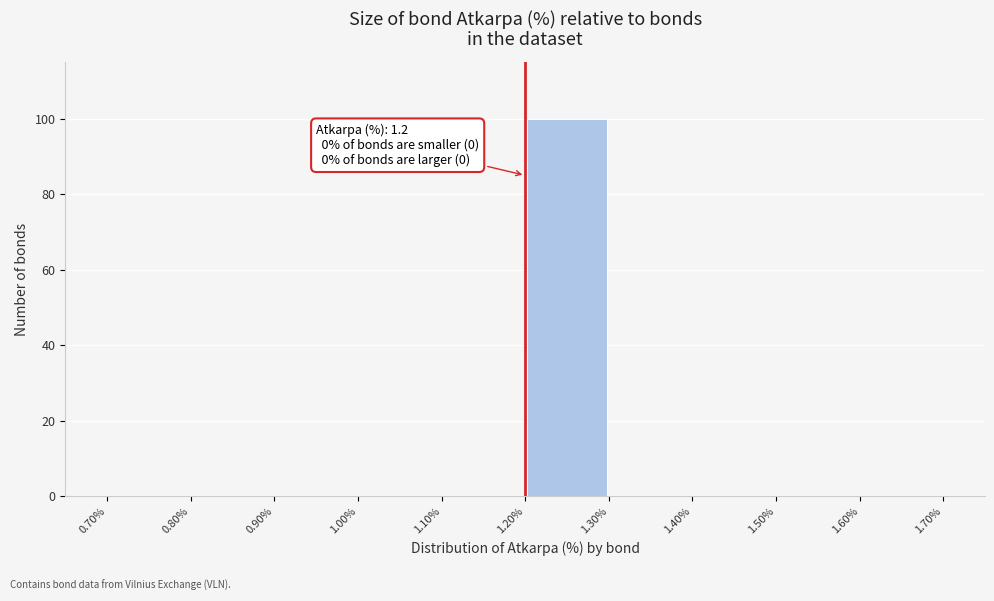

Which range on the x-axis has the tallest bar?

1.20% to 1.30%